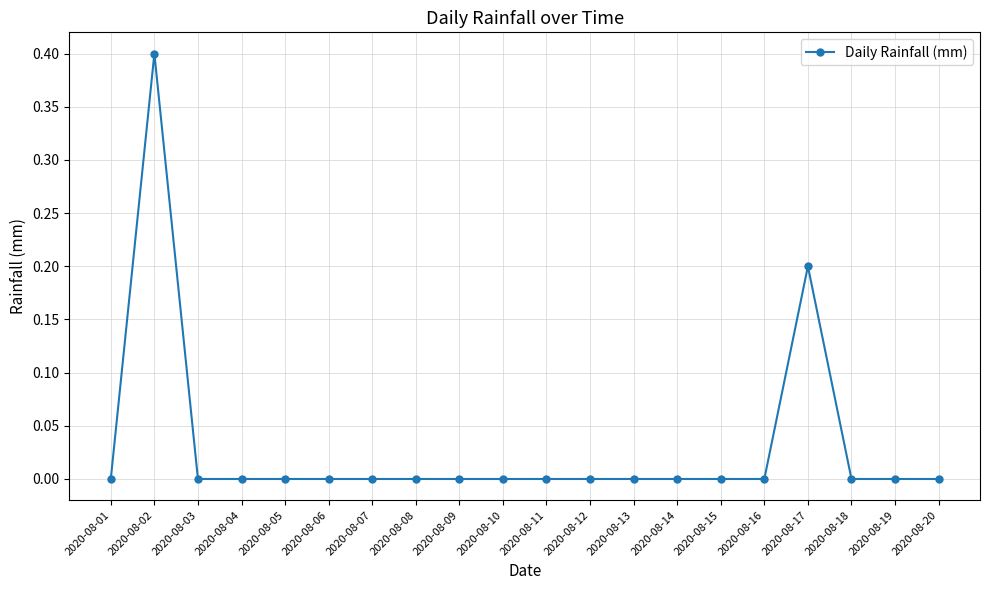

What is the difference between the maximum and minimum values?

0.4